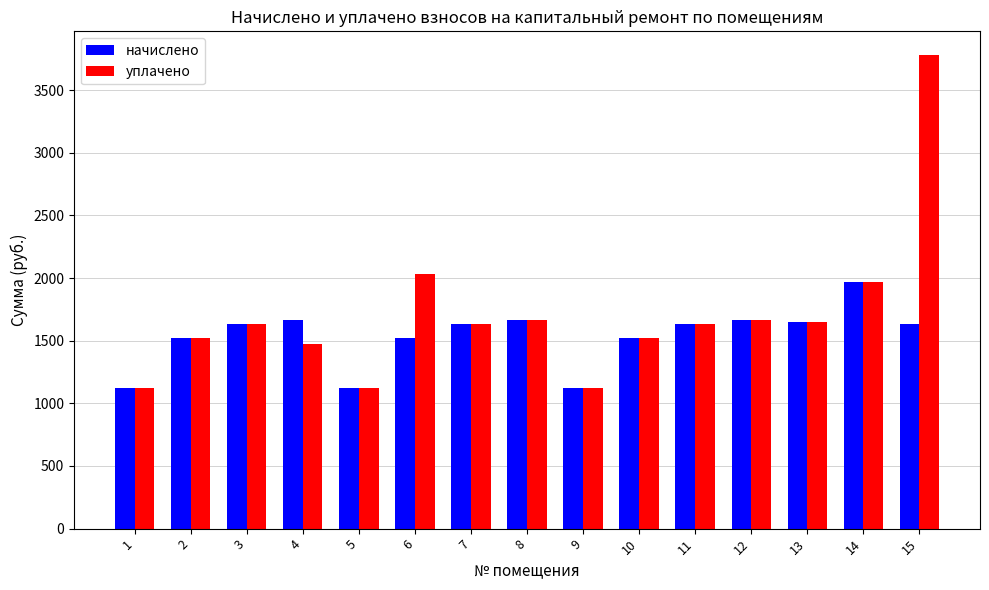

How many data points does each series have?

15